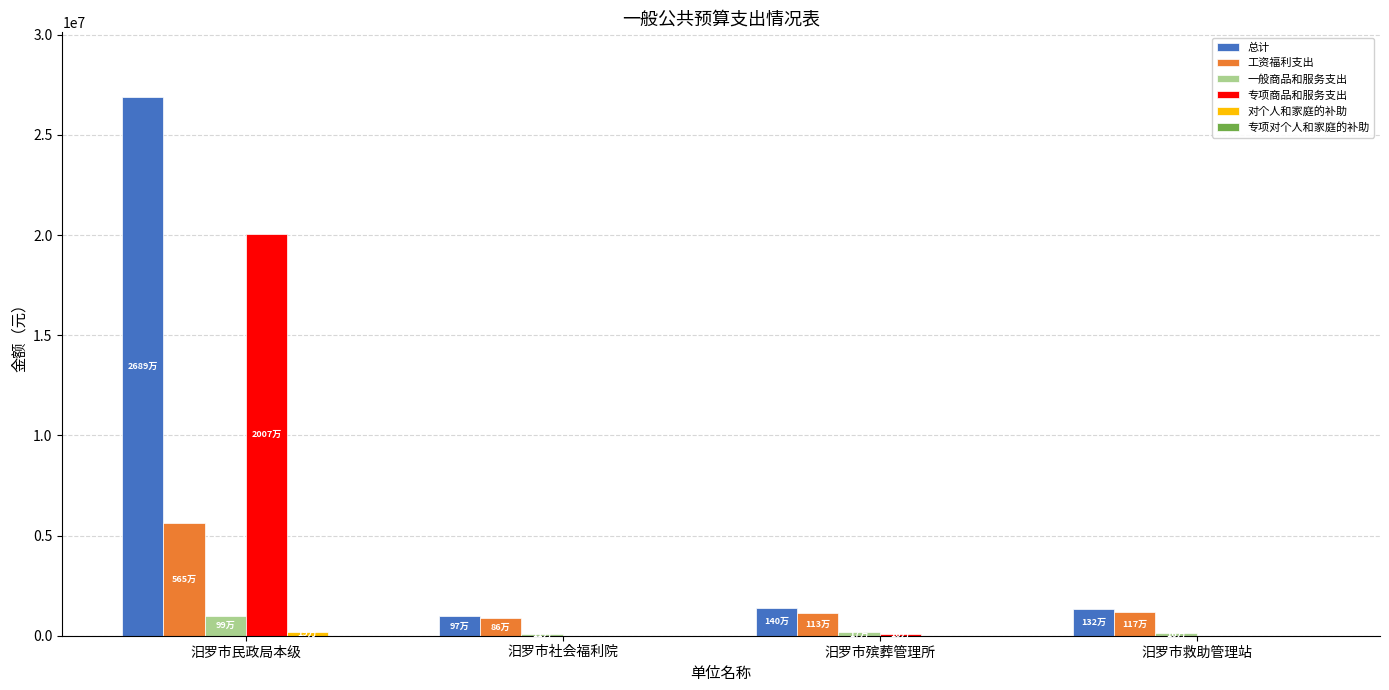

Which series changed the most between 汨罗市民政局本级 and 汨罗市救助管理站?

总计